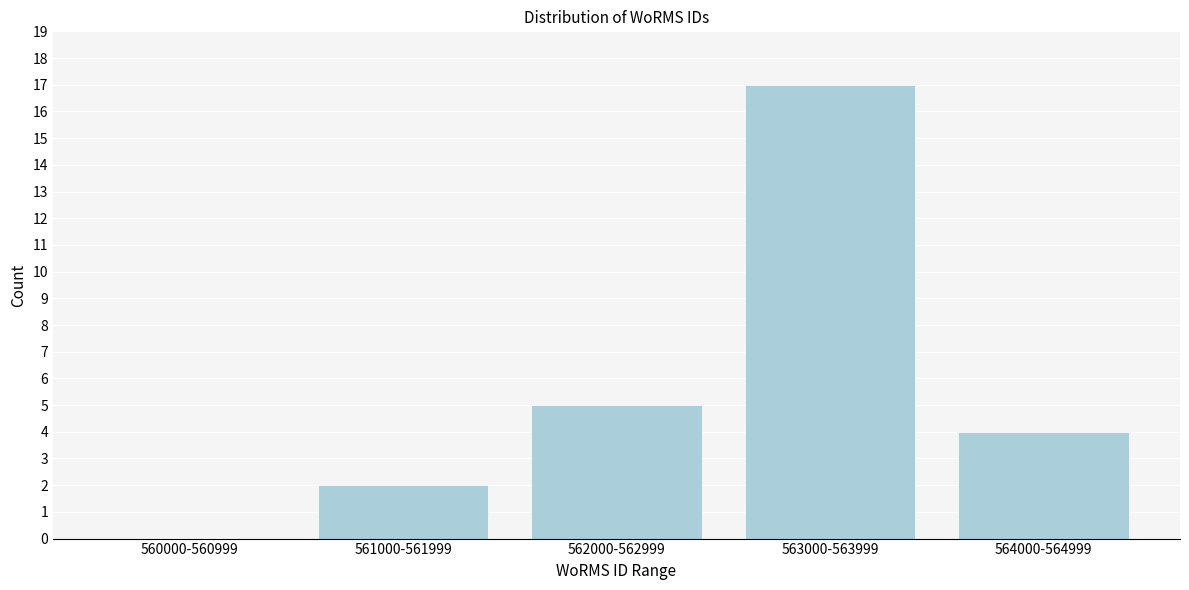

Reading left to right, list all the values displayed in this chart.

560000-560999=0	561000-561999=2	562000-562999=5	563000-563999=17	564000-564999=4